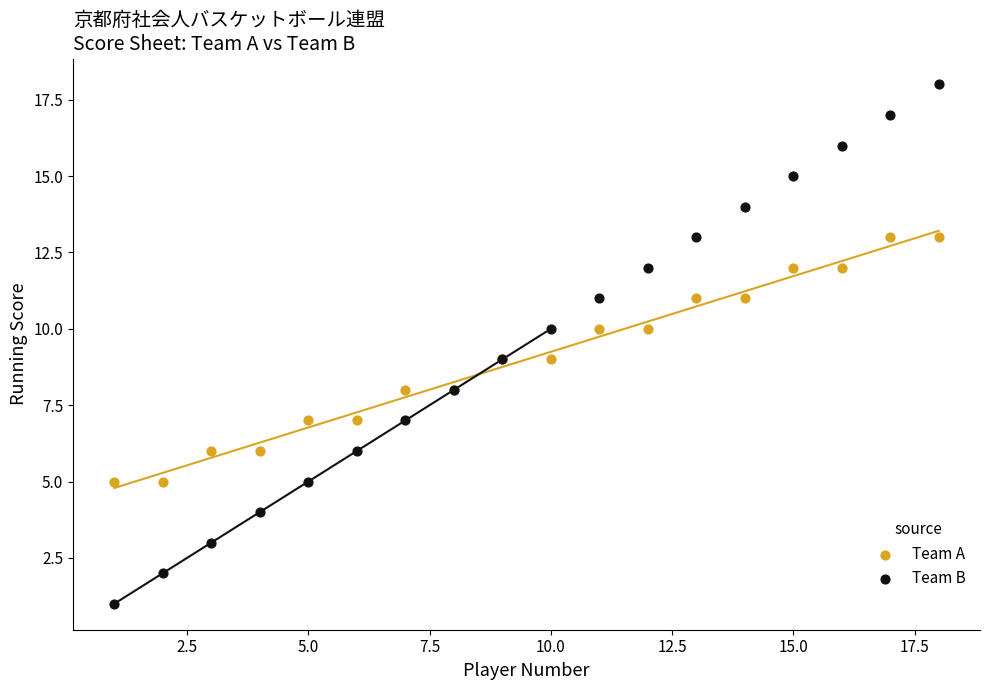

What are all the series names shown in the legend?

Team A, Team B